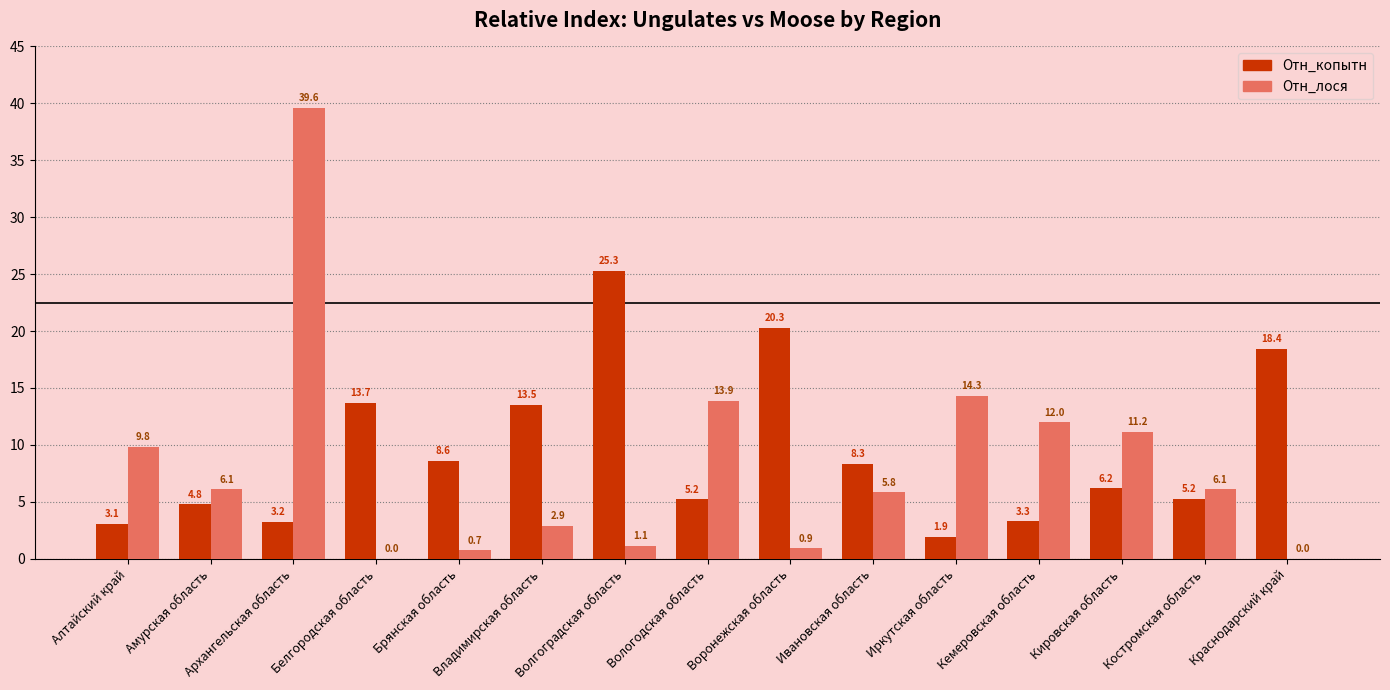

What are all the series names shown in the legend?

Отн_копытн, Отн_лося